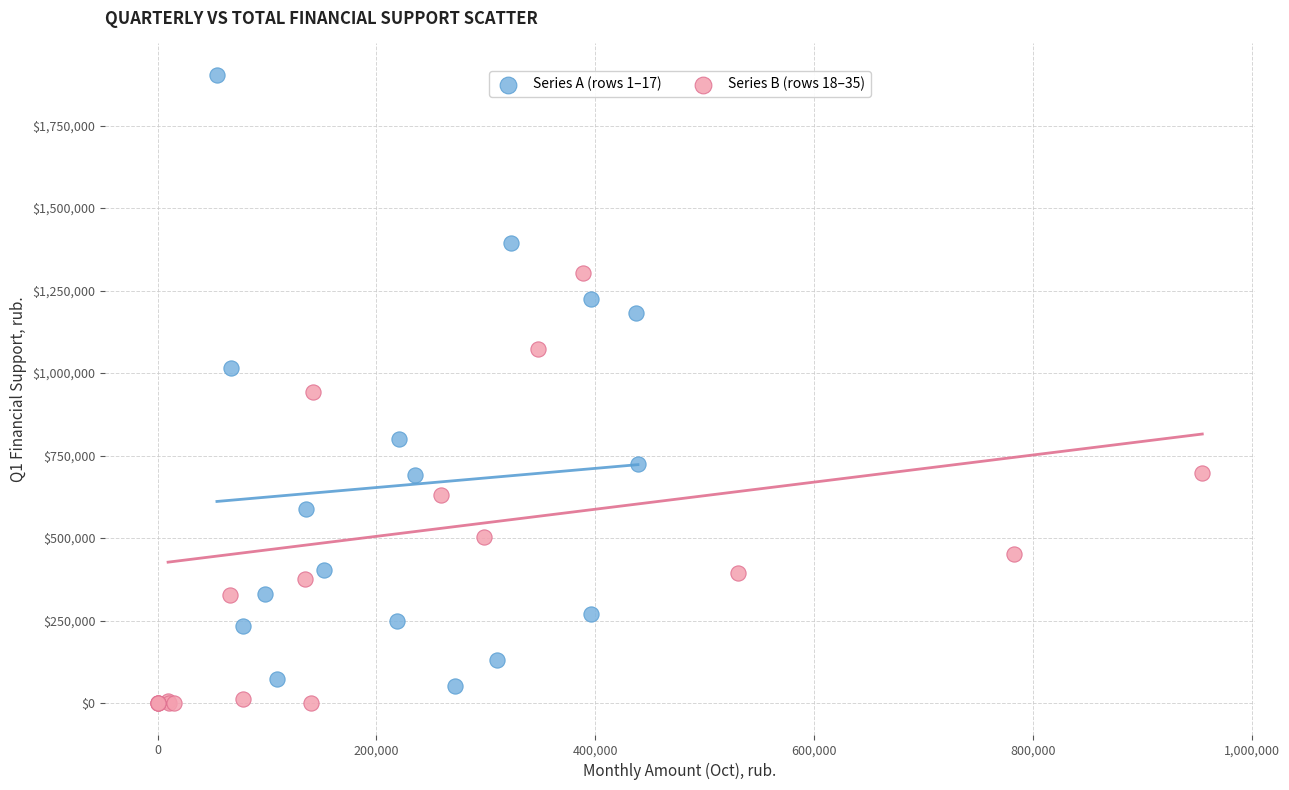

What are all the series names shown in the legend?

Series A (rows 1–17), Series B (rows 18–35)